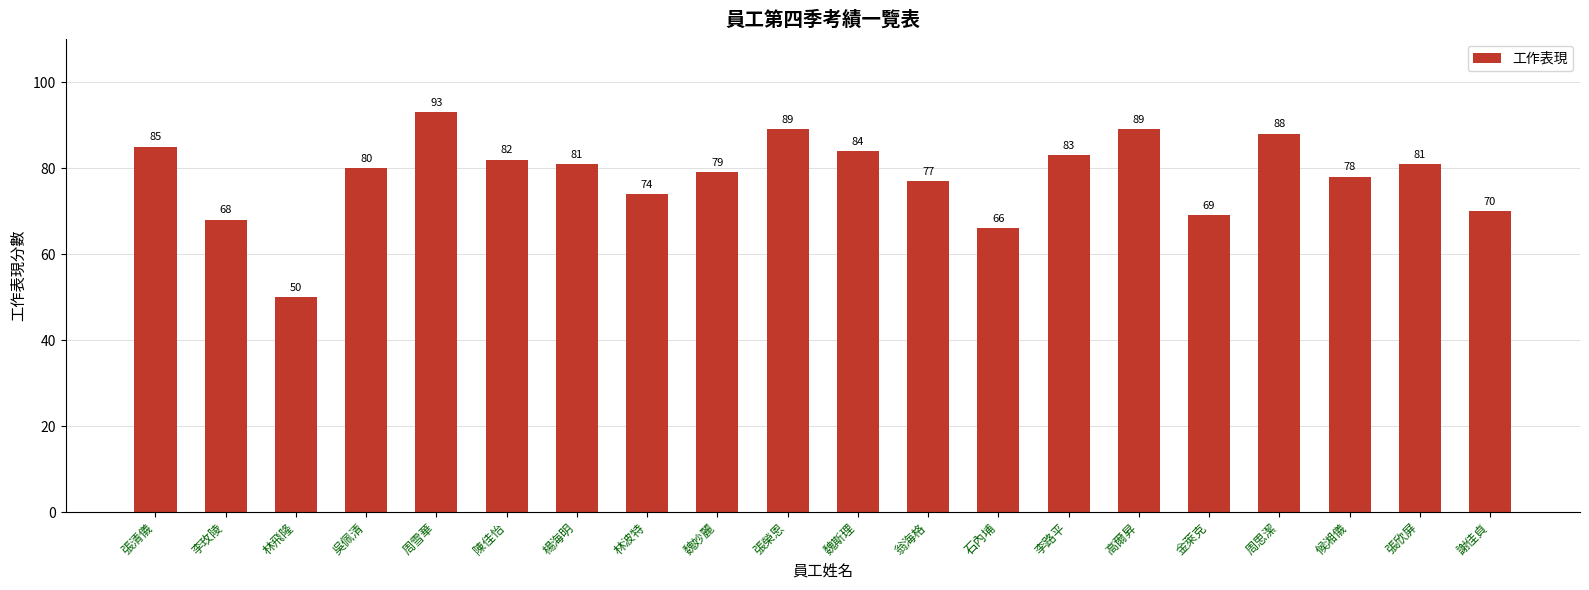

What is the sum of the values at 林波特 and 吳佩清?

154